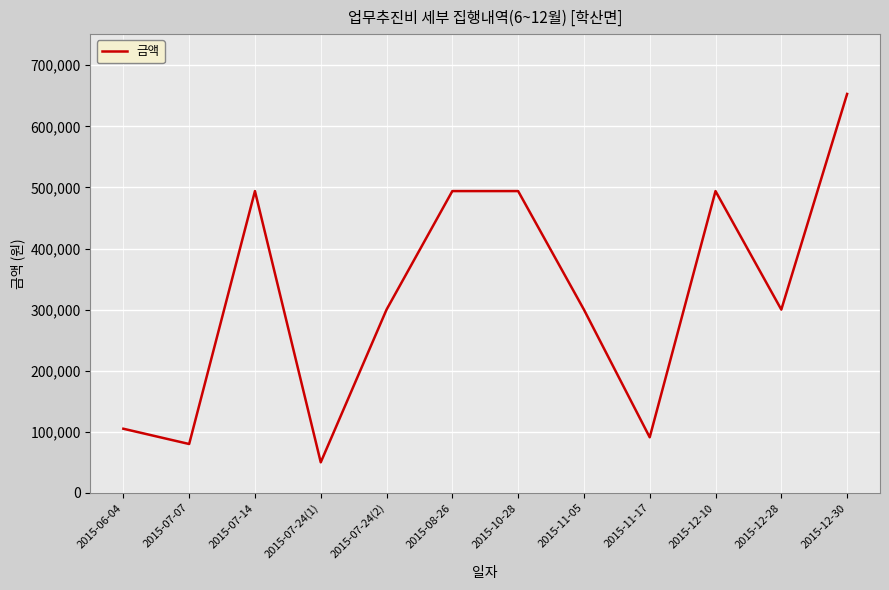

Which has a higher value, 2015-06-04 or 2015-12-30?

2015-12-30